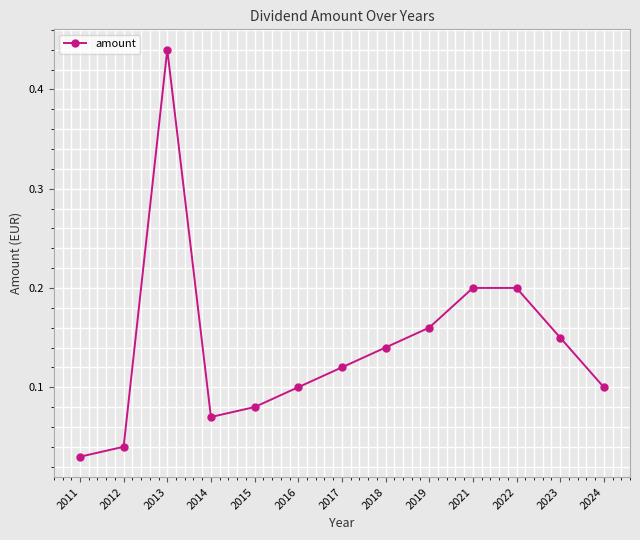

How many lines are shown in the chart?

1